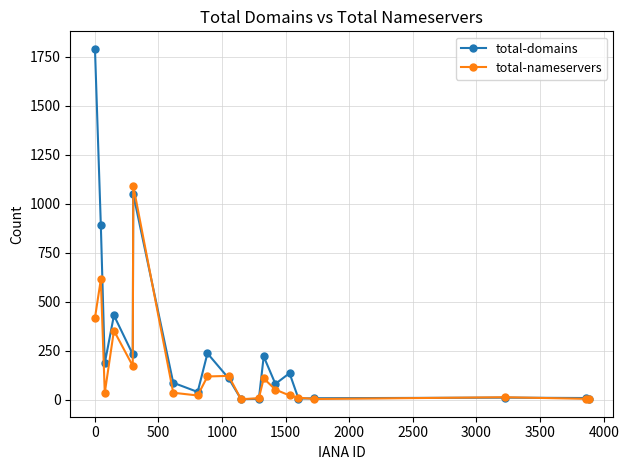

True or false: total-domains has more than 2 points higher than both neighbors.

True